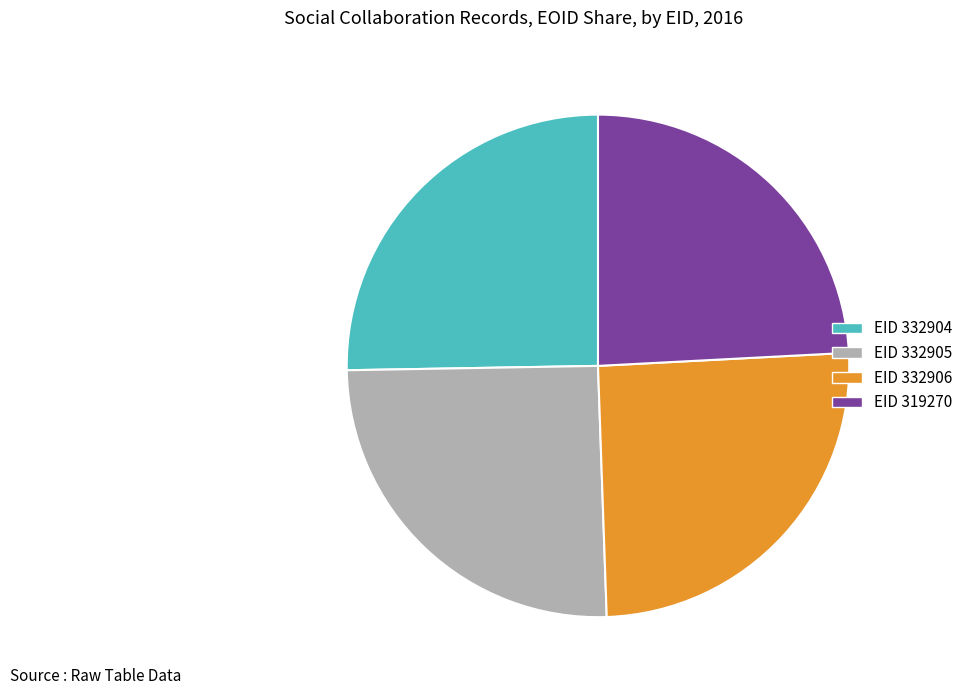

Is there a majority slice in this chart?

No